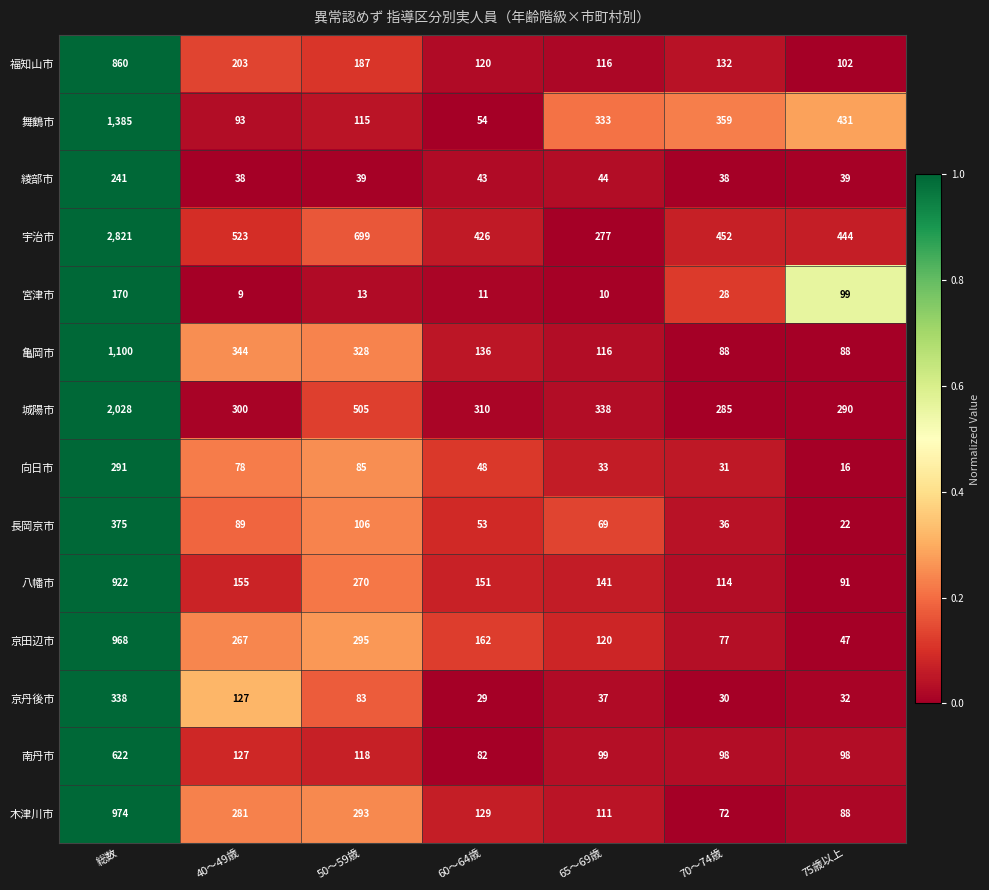

List the series in order of their peak value, highest first.

宇治市, 城陽市, 舞鶴市, 亀岡市, 木津川市, 京田辺市, 八幡市, 福知山市, 南丹市, 長岡京市, 京丹後市, 向日市, 綾部市, 宮津市